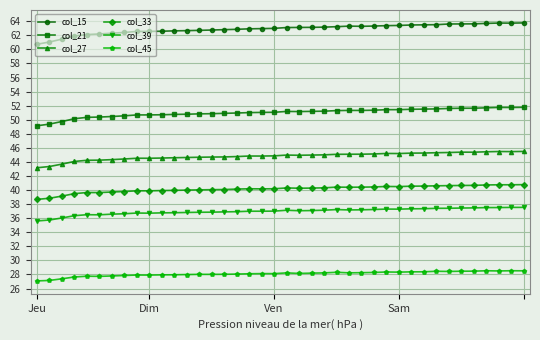

List the series in order of their peak value, highest first.

col_15, col_21, col_27, col_33, col_39, col_45